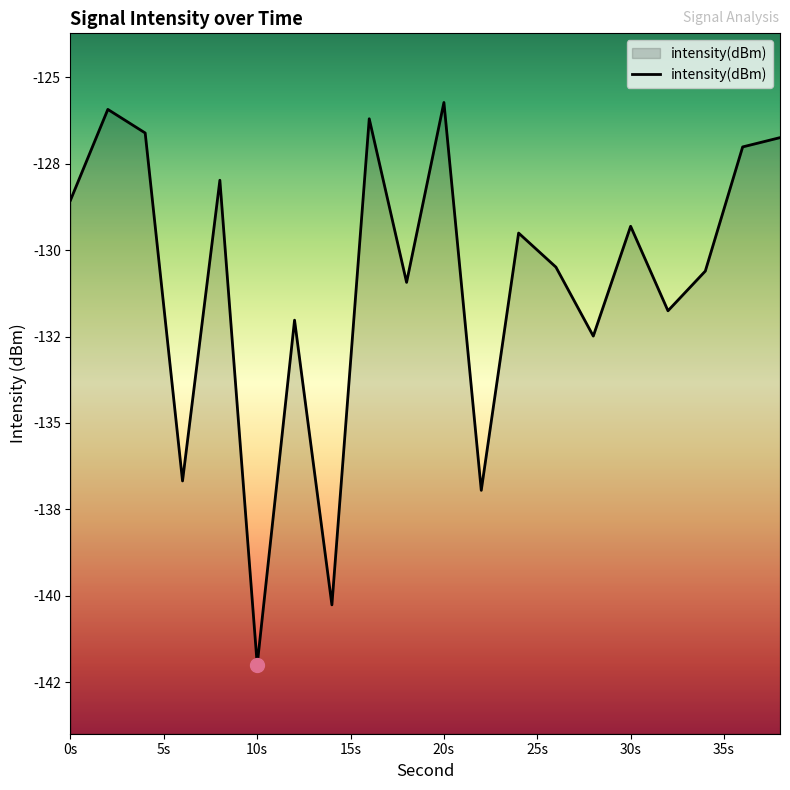

What is the value of the 12th point from the left?

-137.0